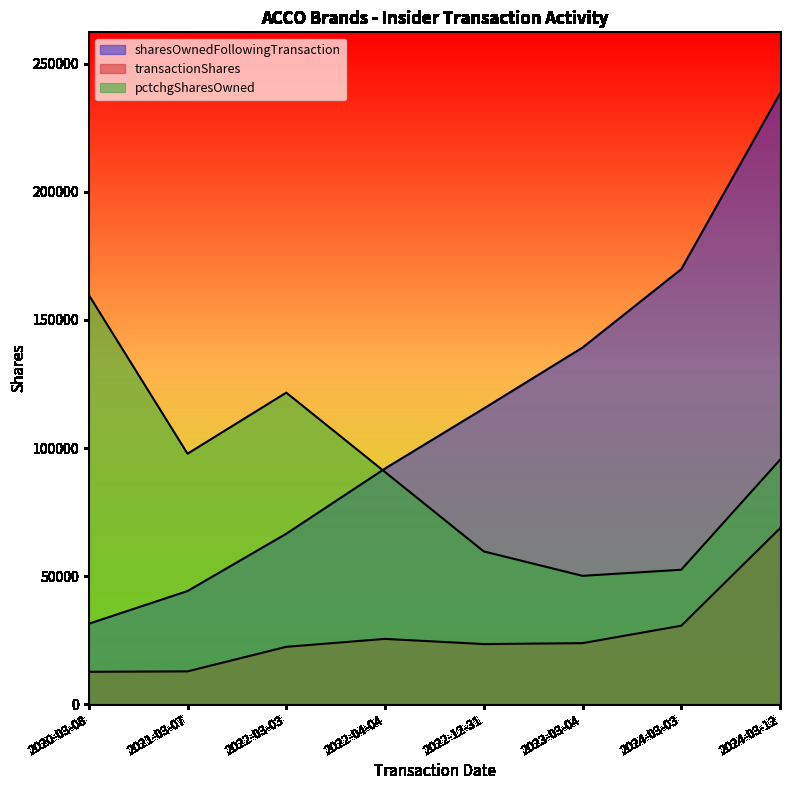

Where does the transactionShares series first go above 23796?

2022-04-04